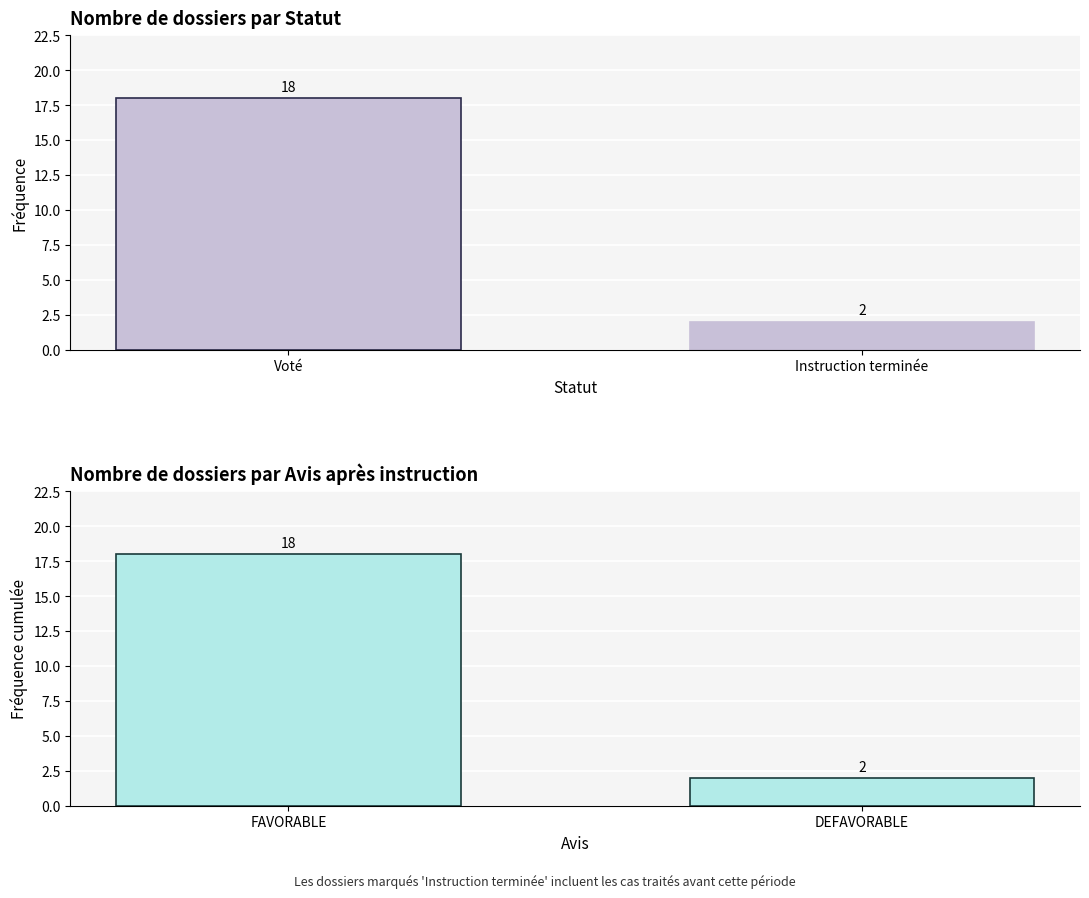

At which label is FAVORABLE closest to 10?

FAVORABLE